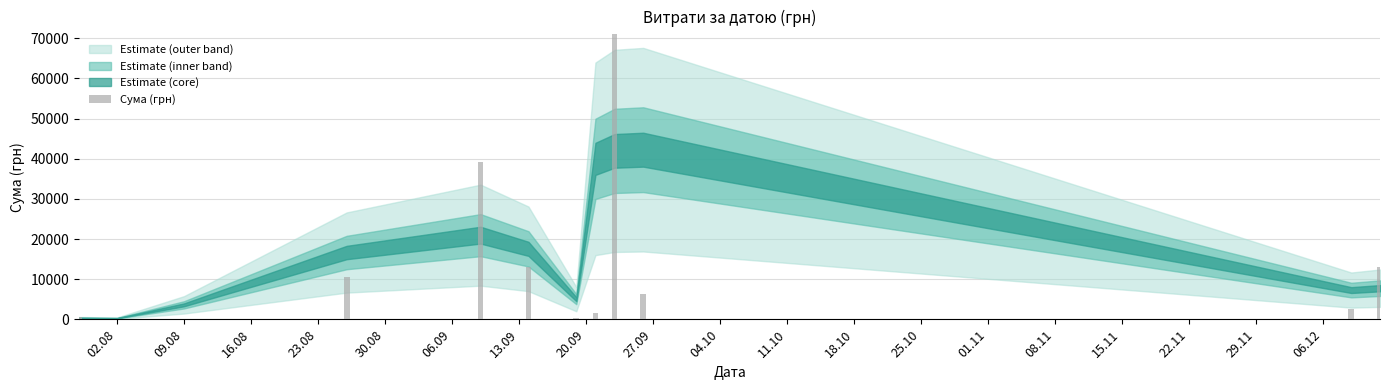

Between 04.10 and 16.08, which is larger?

04.10